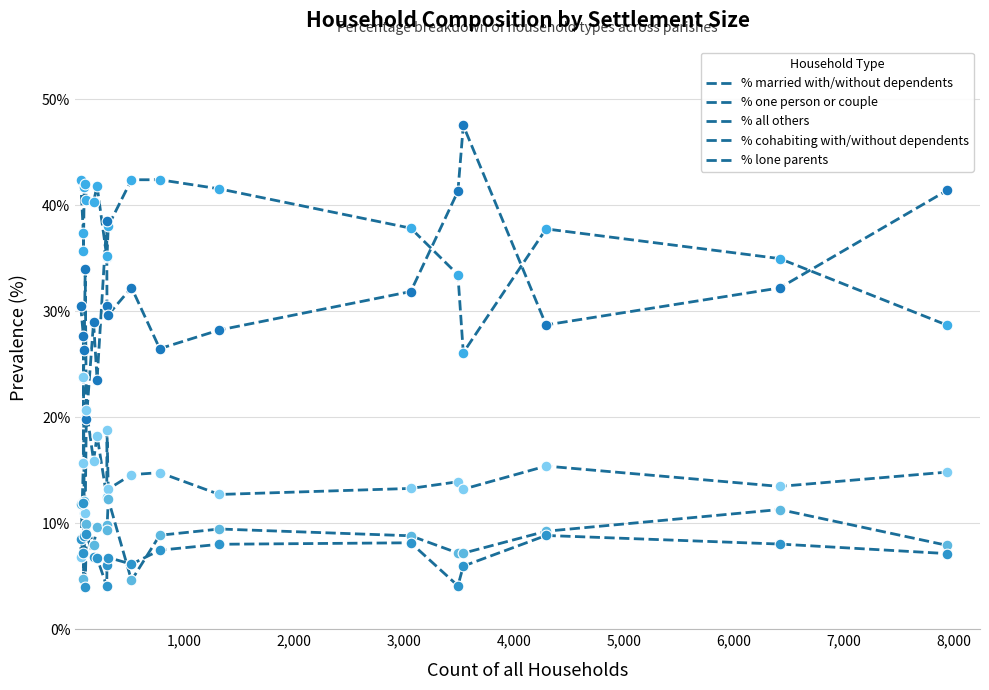

Is this an area chart (filled region under the line)?

No